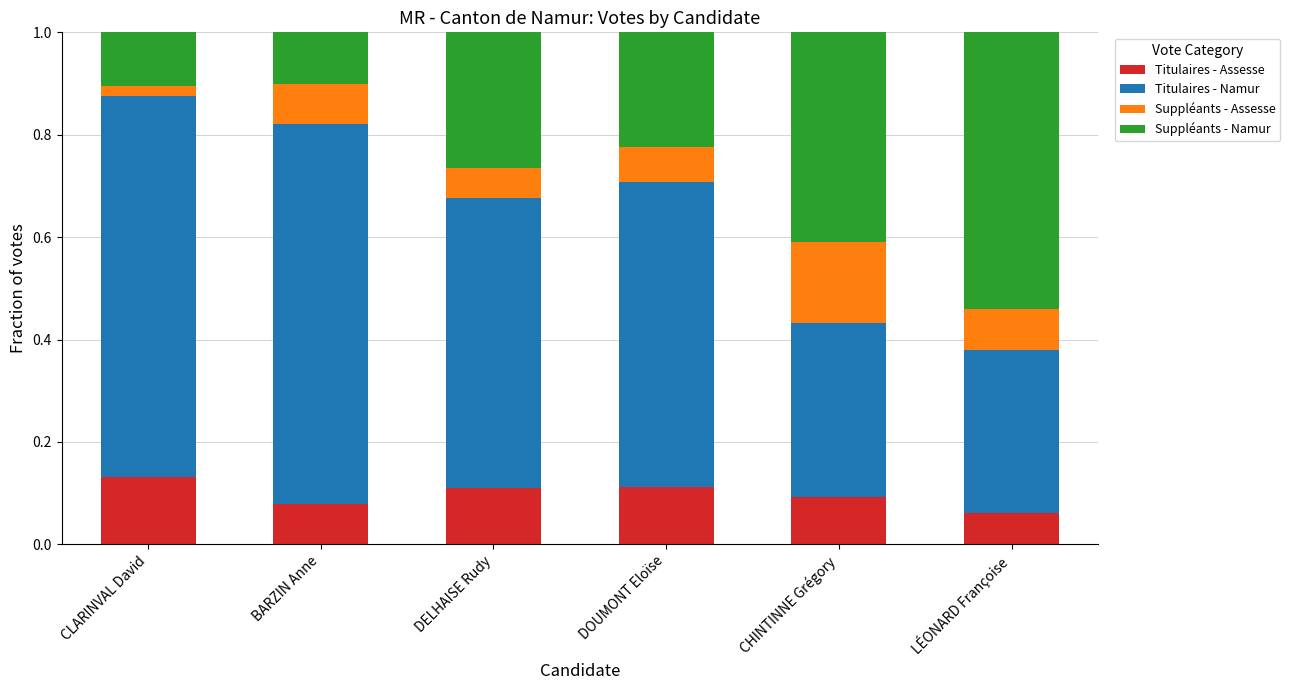

Is it true that Titulaires - Assesse equals 0.1 at DELHAISE Rudy?

True